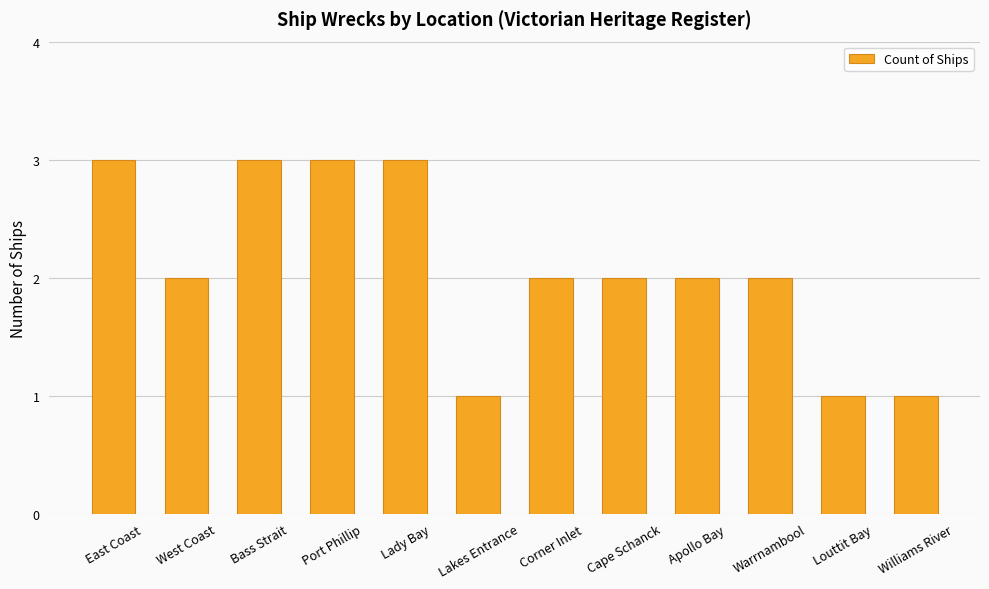

What is the label of the 1st bar from the right?

Williams River